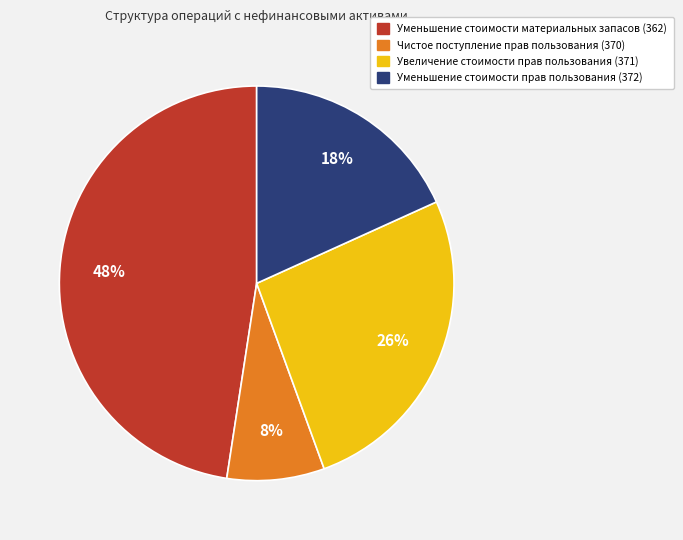

Approximately how many times larger is the value at Уменьшение стоимости прав пользования (372) compared to Уменьшение стоимости материальных запасов (362)?

0.4